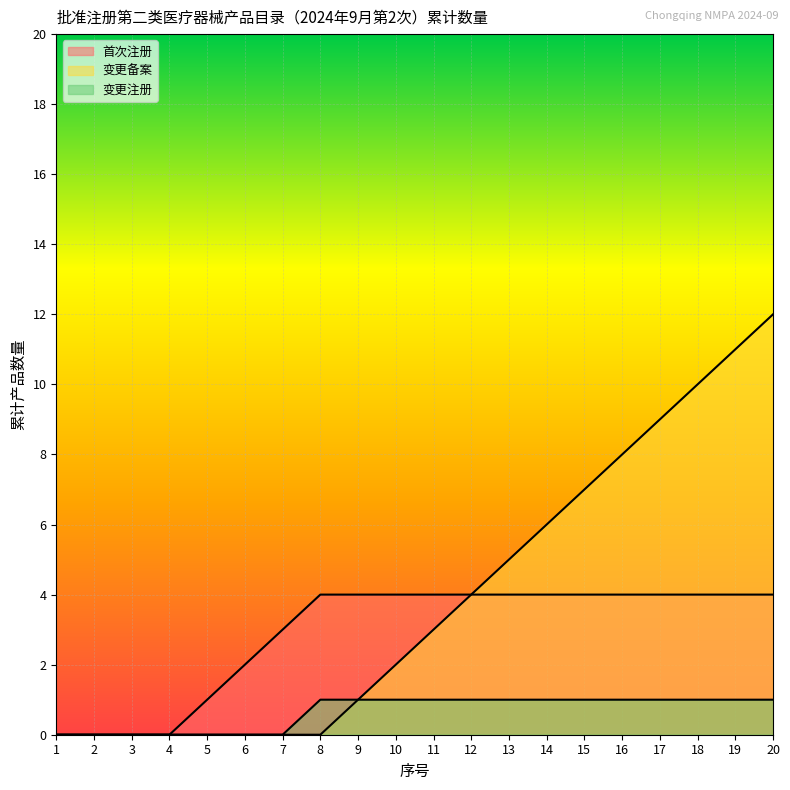

True or false: 变更注册 and 首次注册 intersect in this chart.

False